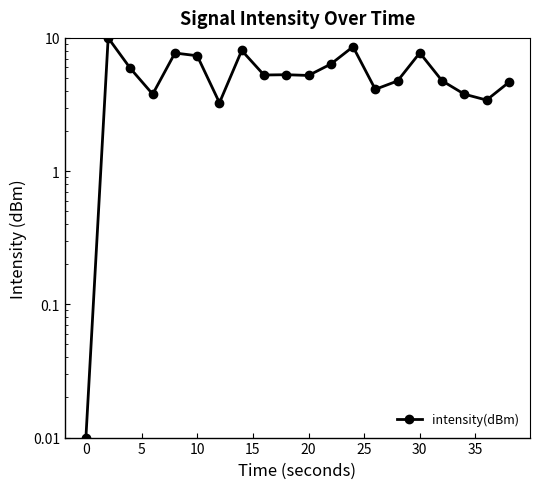

Reading left to right, transcribe all the data shown in this chart.

0.0	10.0	5.9	3.8	7.7	7.3	3.3	8.0	5.3	5.3	5.2	6.4	8.6	4.1	4.8	7.7	4.8	3.8	3.4	4.6